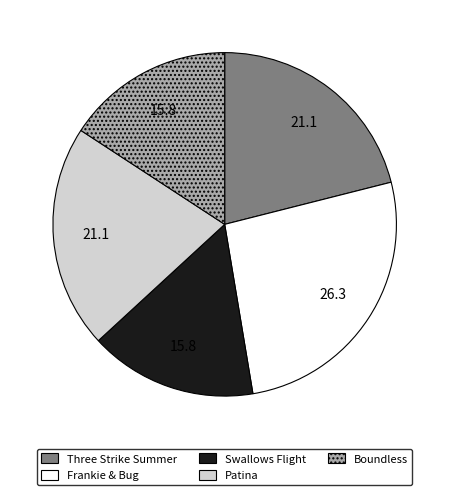

Which category has the biggest portion of the pie?

Frankie & Bug